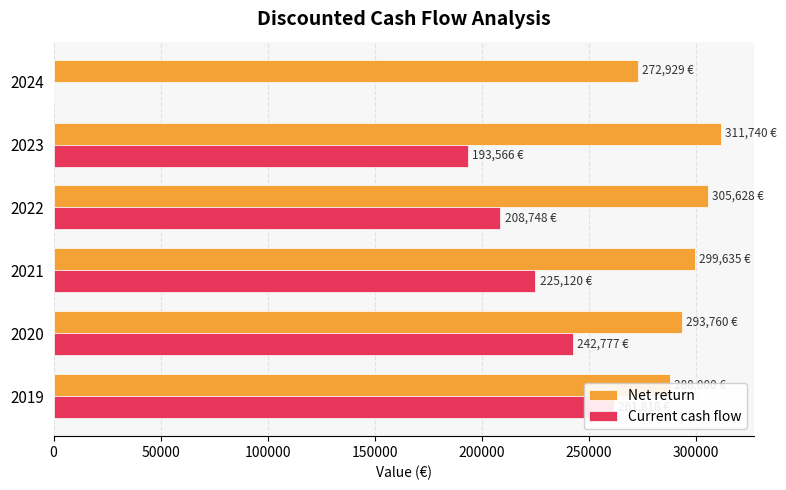

Is the value of Current cash flow at 2019 greater than the value of Net return at 2024?

No